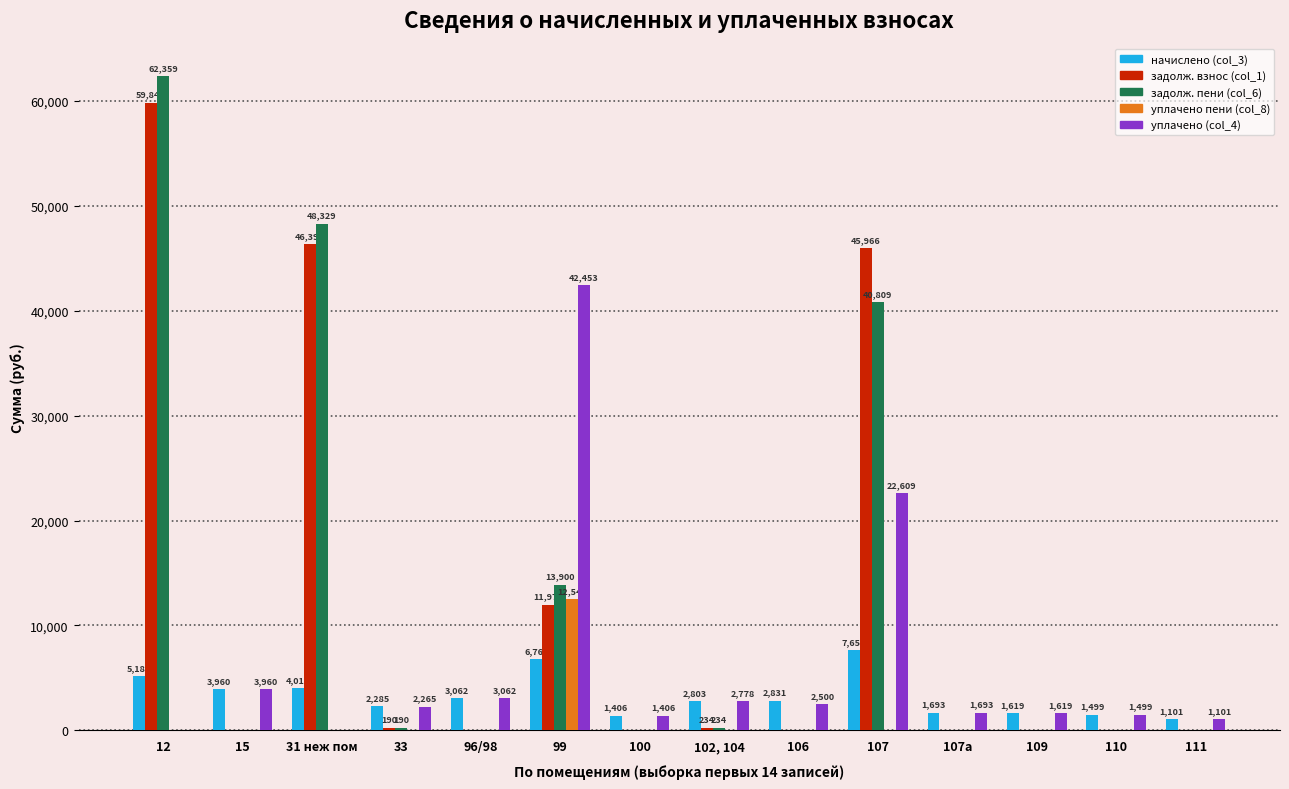

What are all the series names shown in the legend?

начислено (col_3), задолж. взнос (col_1), задолж. пени (col_6), уплачено пени (col_8), уплачено (col_4)